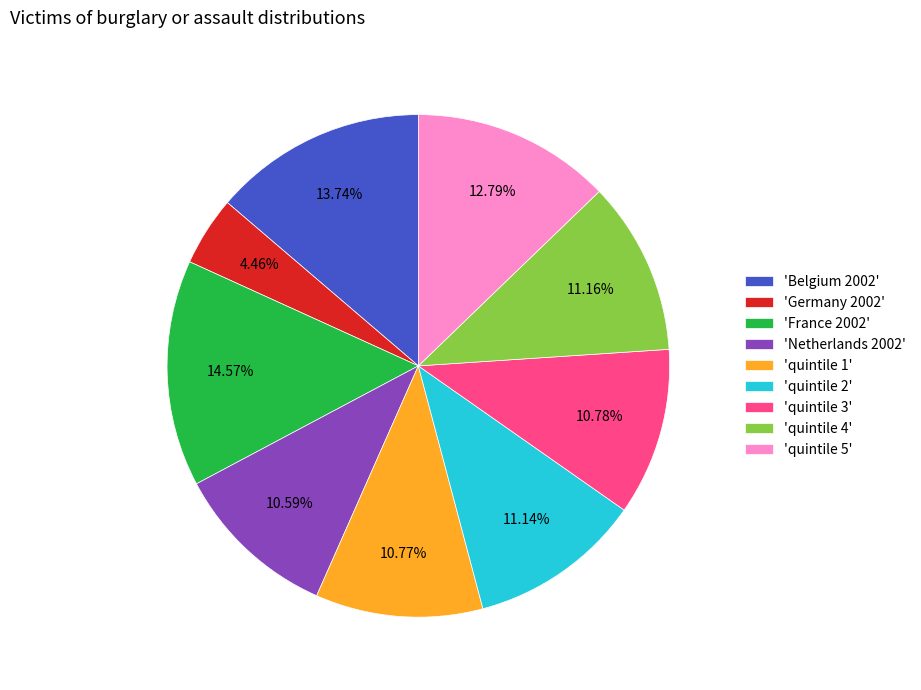

To the nearest percent, what is the average slice percentage?

11%